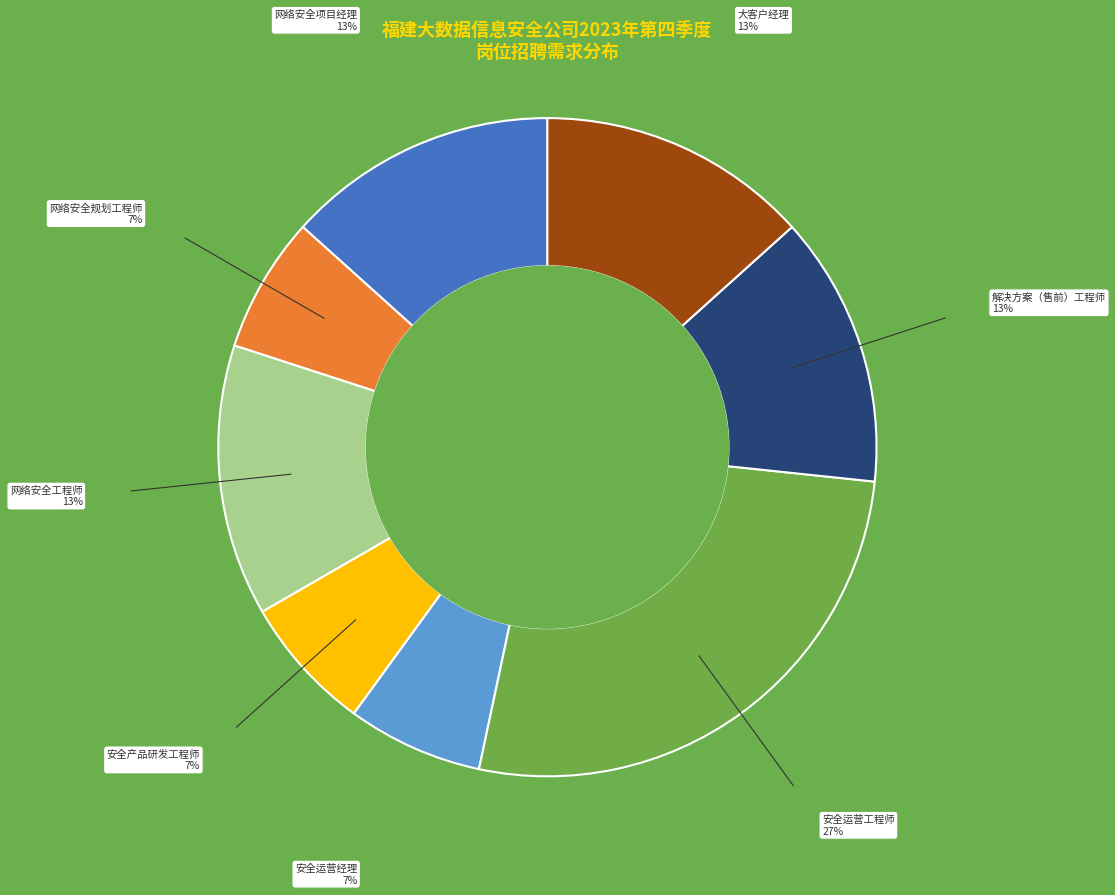

Does any single category account for the majority?

No